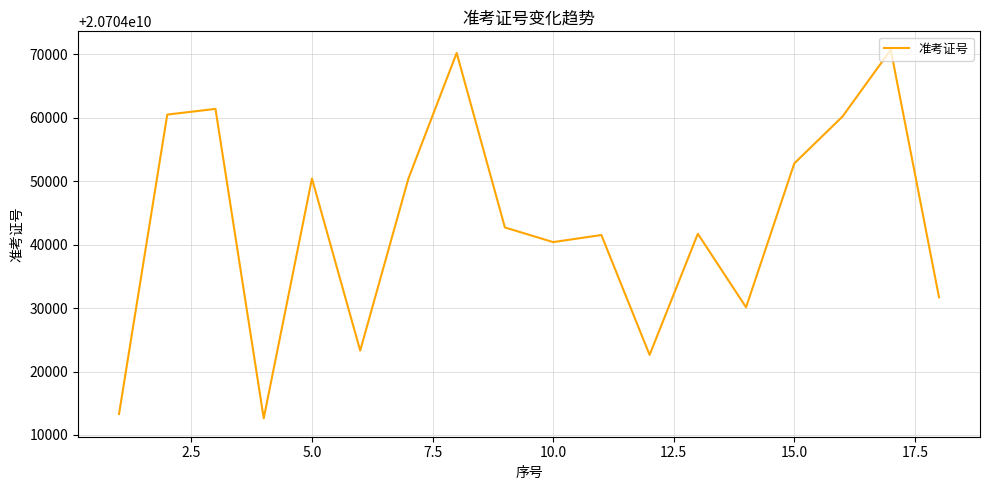

What is the minimum value shown in the chart?

20704012630